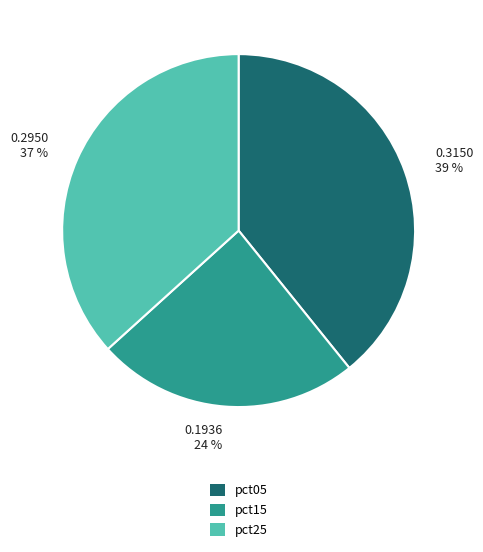

To the nearest percent, what is the difference between the largest and smallest slice percentages?

15%